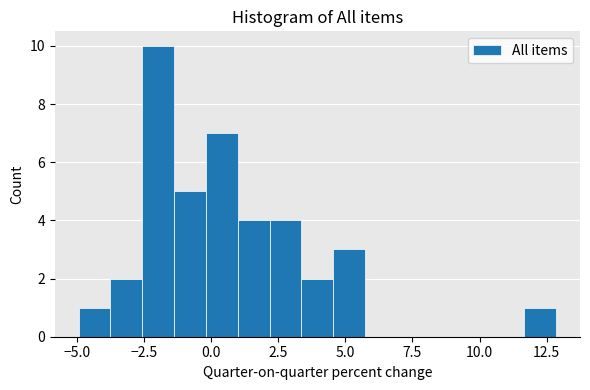

Read against the x-axis, roughly where is the centre of the tallest bar?

-2.0